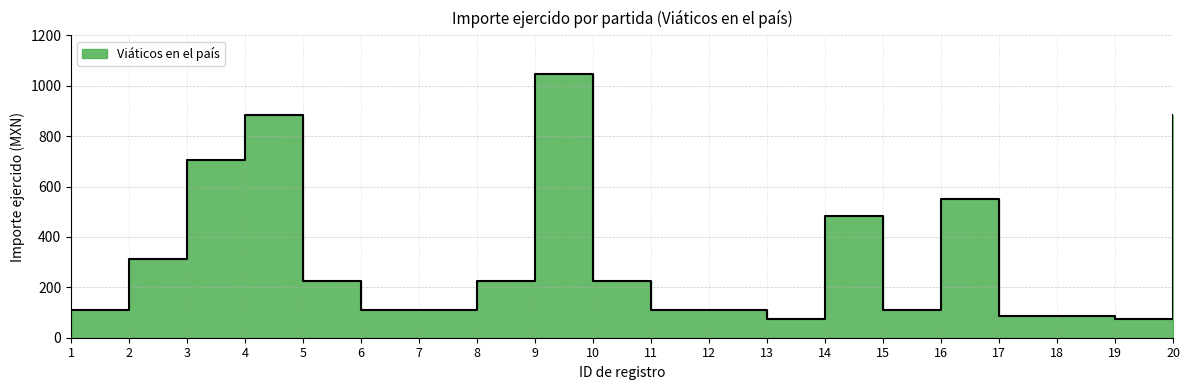

Reading right to left, extract all data points from this chart.

20=885	19=75	18=85	17=85	16=550	15=112	14=485	13=75	12=112	11=112	10=224	9=1048	8=224	7=112	6=112	5=225	4=885	3=705	2=314	1=112